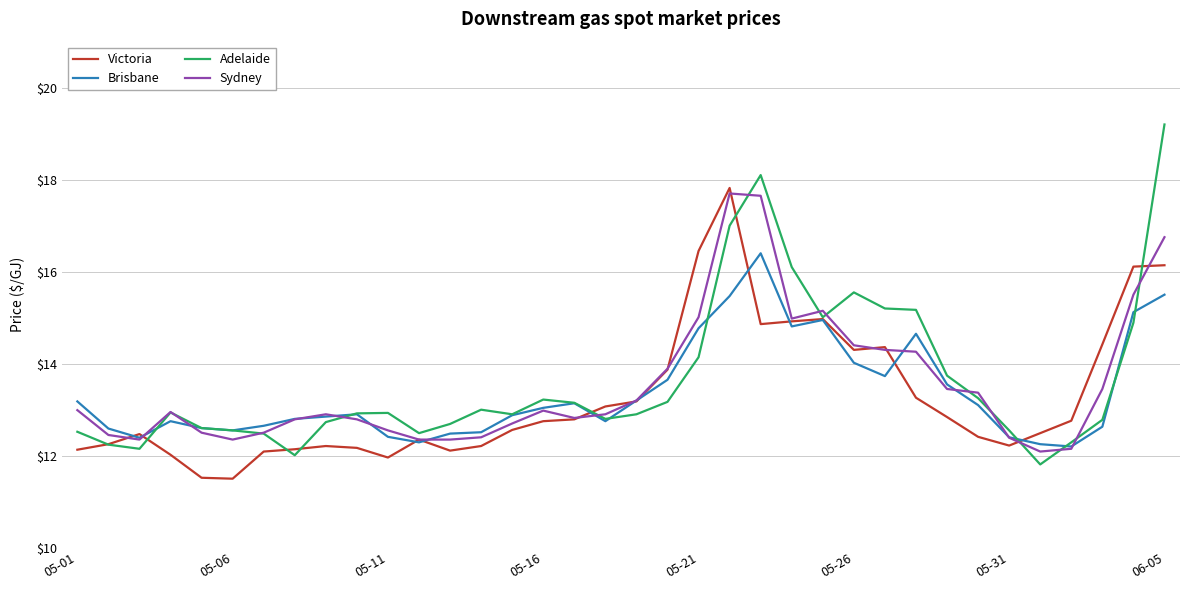

What is the maximum value for Brisbane?

16.4